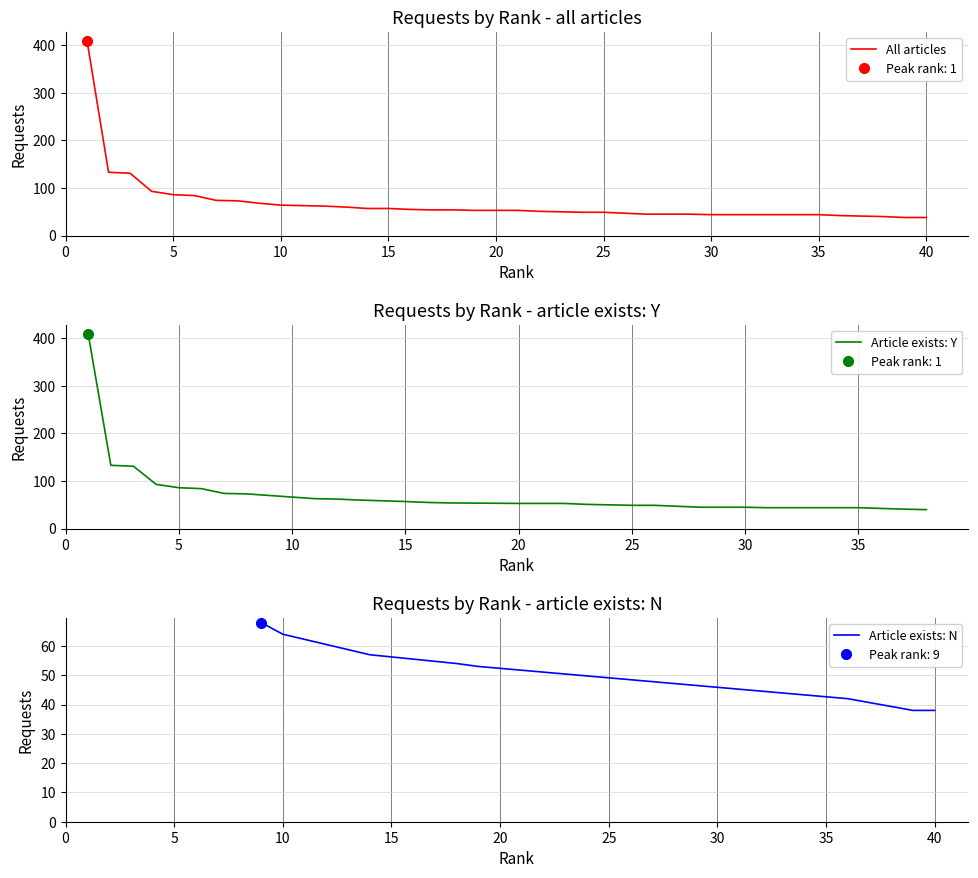

Which label corresponds to the largest value in the chart?

1